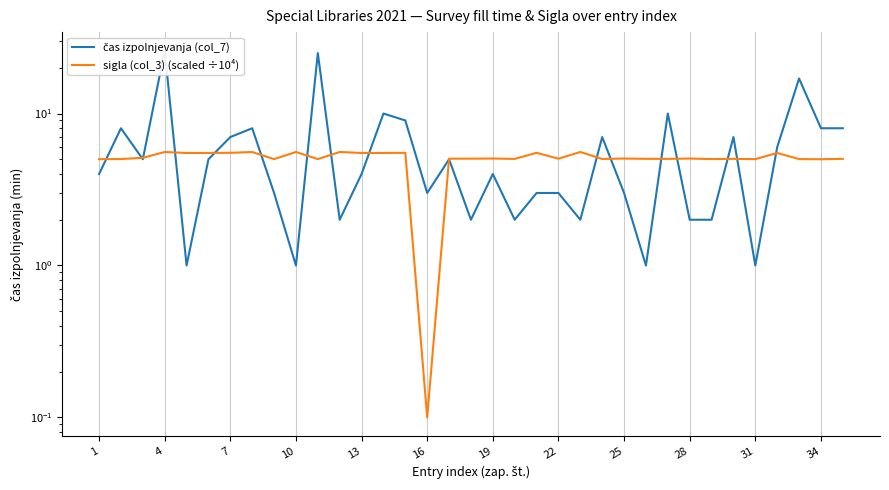

How many lines are shown in the chart?

2